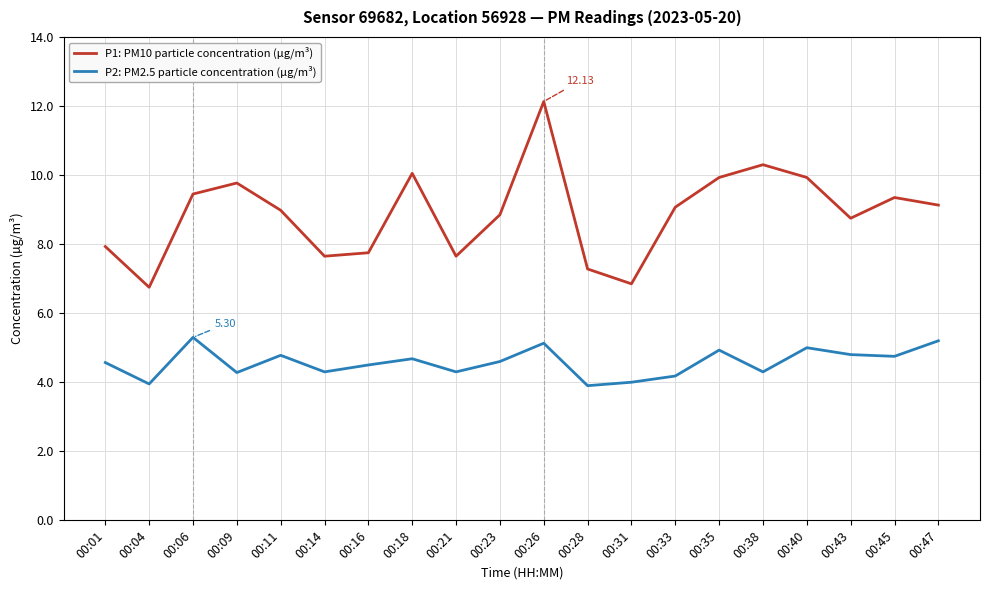

True or false: P2: PM2.5 particle concentration (µg/m³) and P1: PM10 particle concentration (µg/m³) intersect in this chart.

False